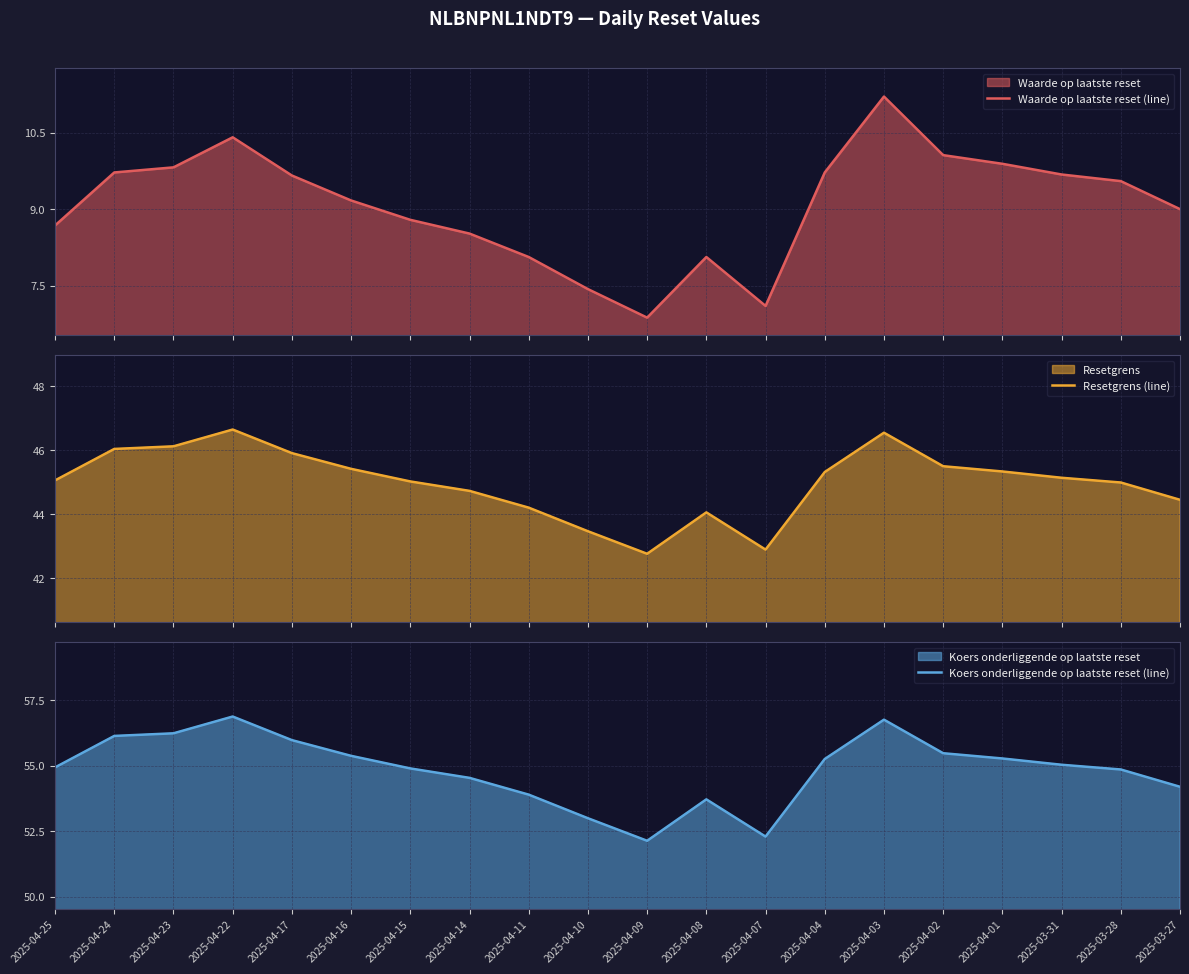

At which category is the sum across all series the highest?

2025-04-03